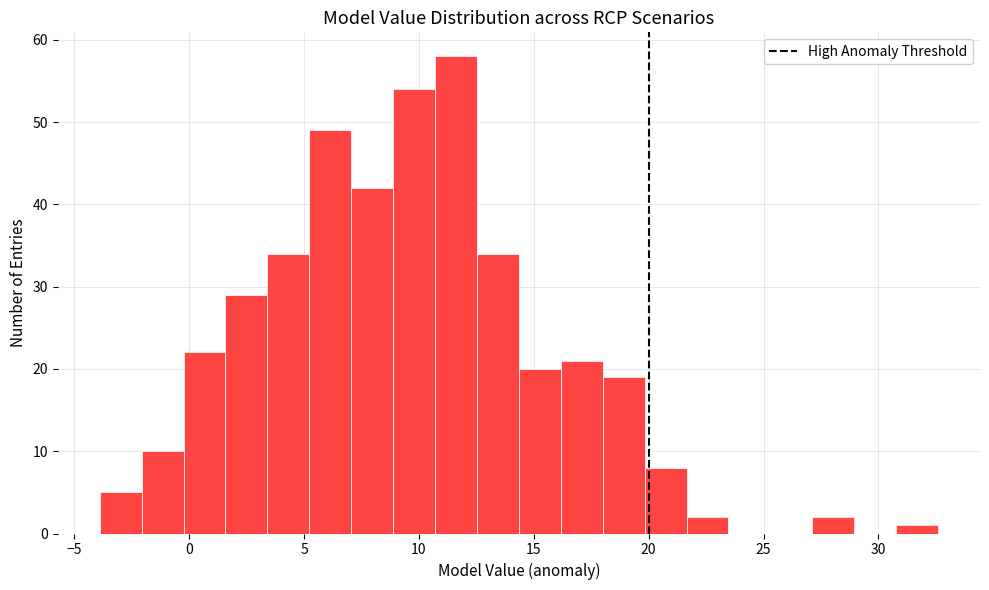

Around what value on the x-axis is the tallest bar? Give the approximate position of its centre, as read against the axis.

11.5